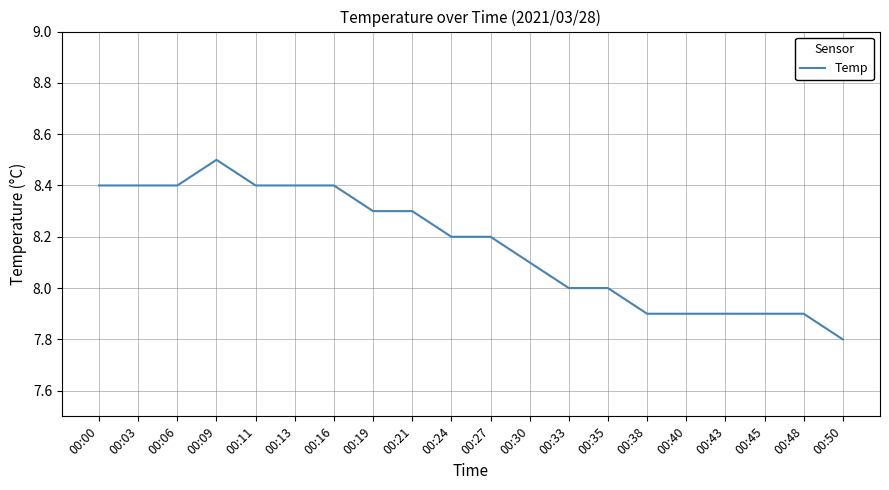

What is the ratio of the value at 00:21 to the value at 00:45?

1.1